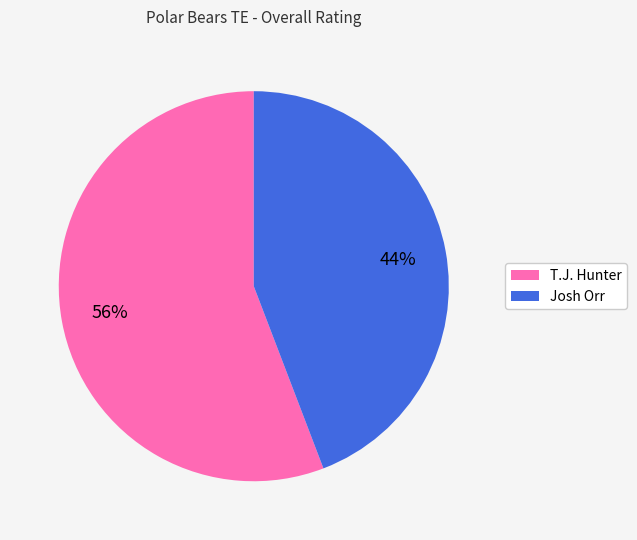

Does Josh Orr account for over 50% of the chart?

No